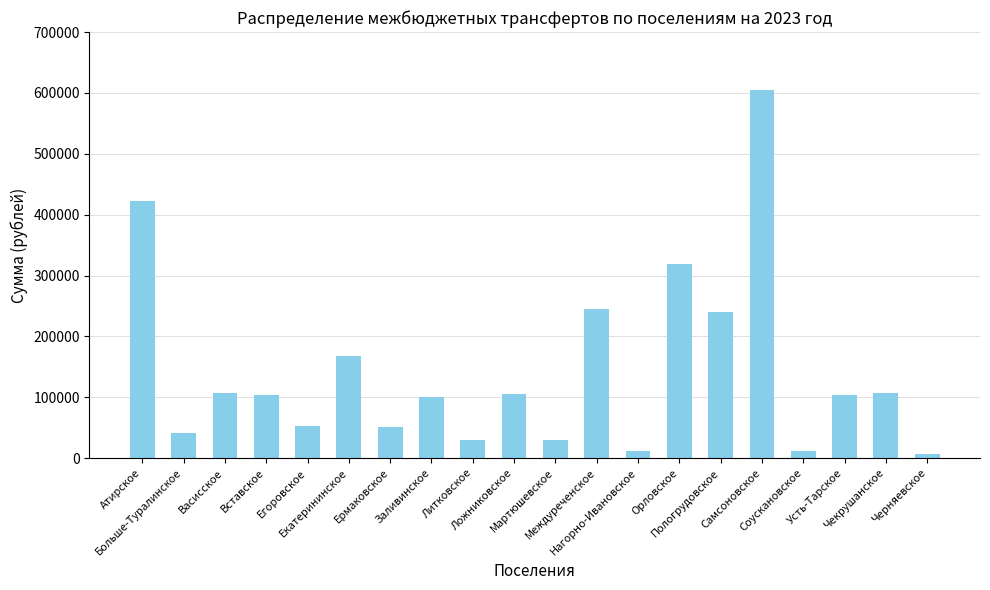

What is the greatest value displayed?

605198.2